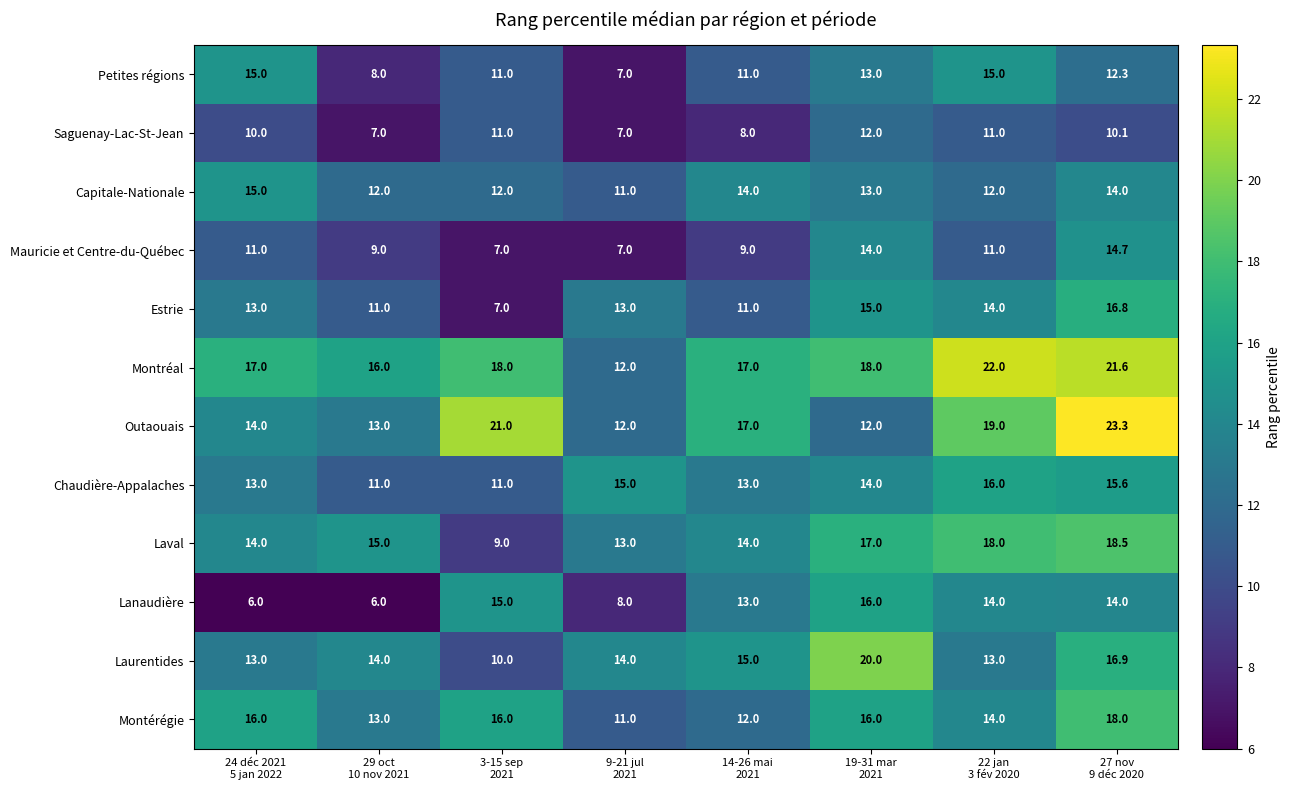

What is the smallest value displayed?

6.0